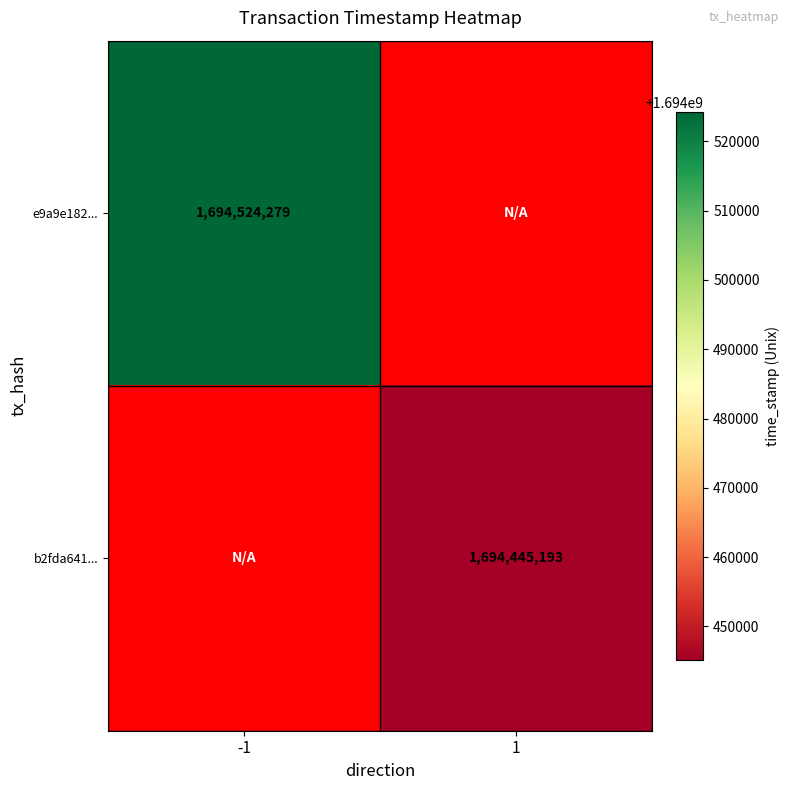

The e9a9e182... series shows 1694524279 at -1. True or false?

True